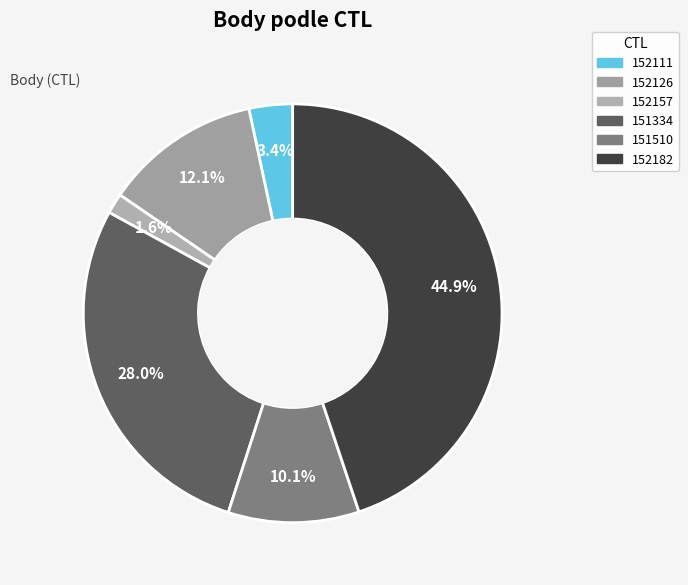

What percentage is the 151510 slice, to the nearest percent?

10%